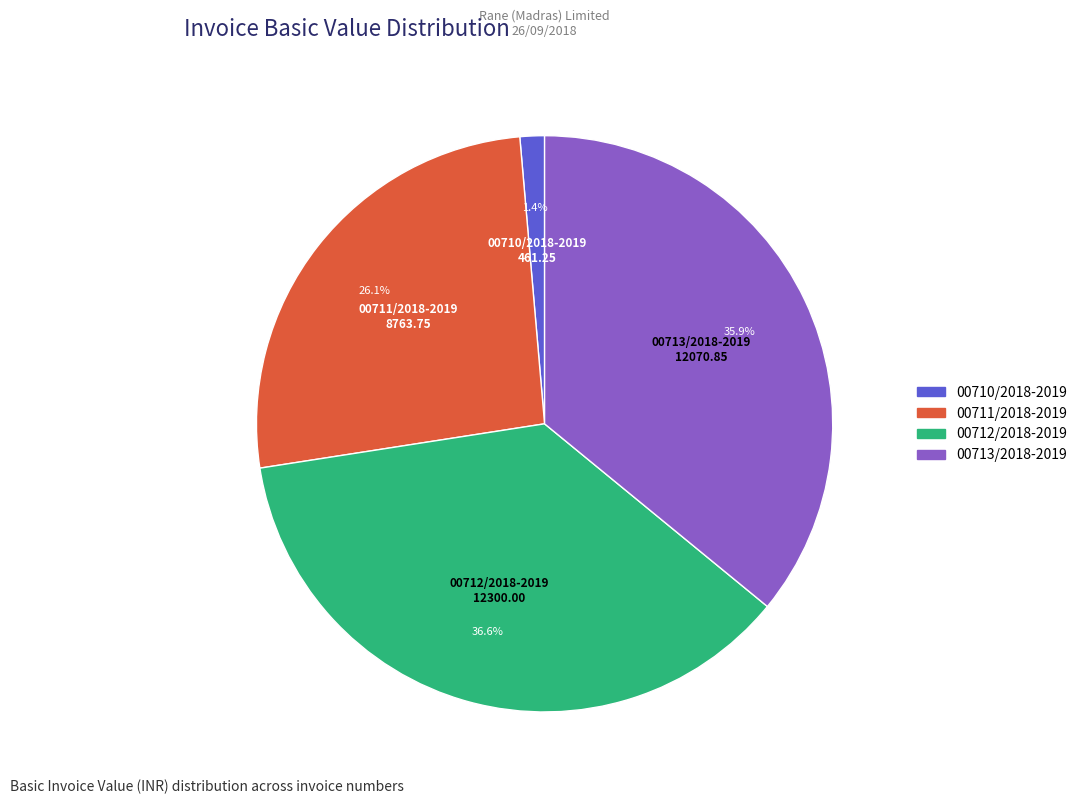

To the nearest percent, what is the difference between the 00710/2018-2019 and 00711/2018-2019 slice percentages?

25%